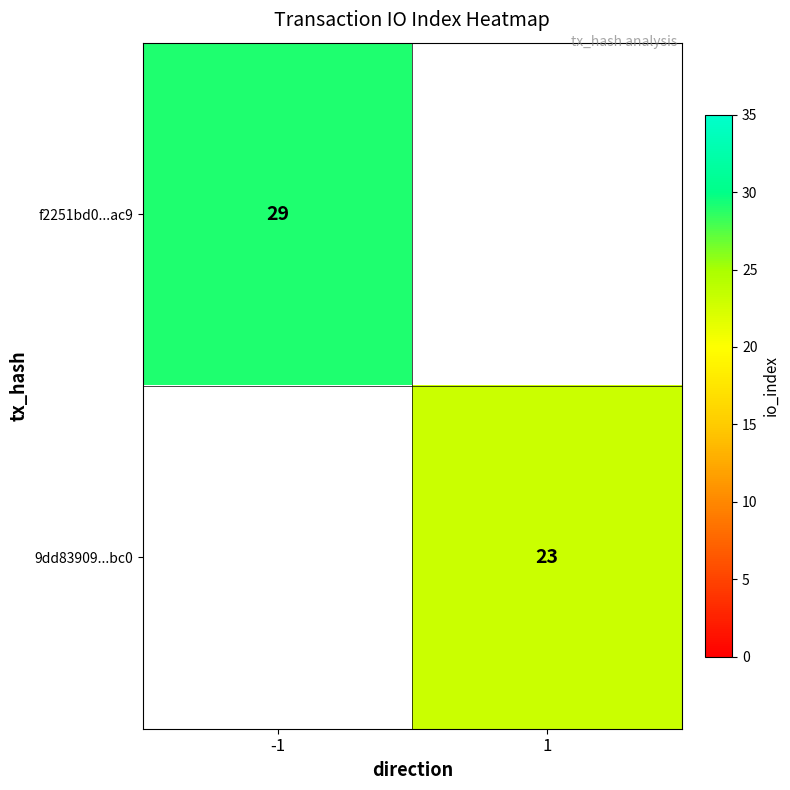

True or false: 9dd83909...bc0 has a value of 33.4 at 1.

False